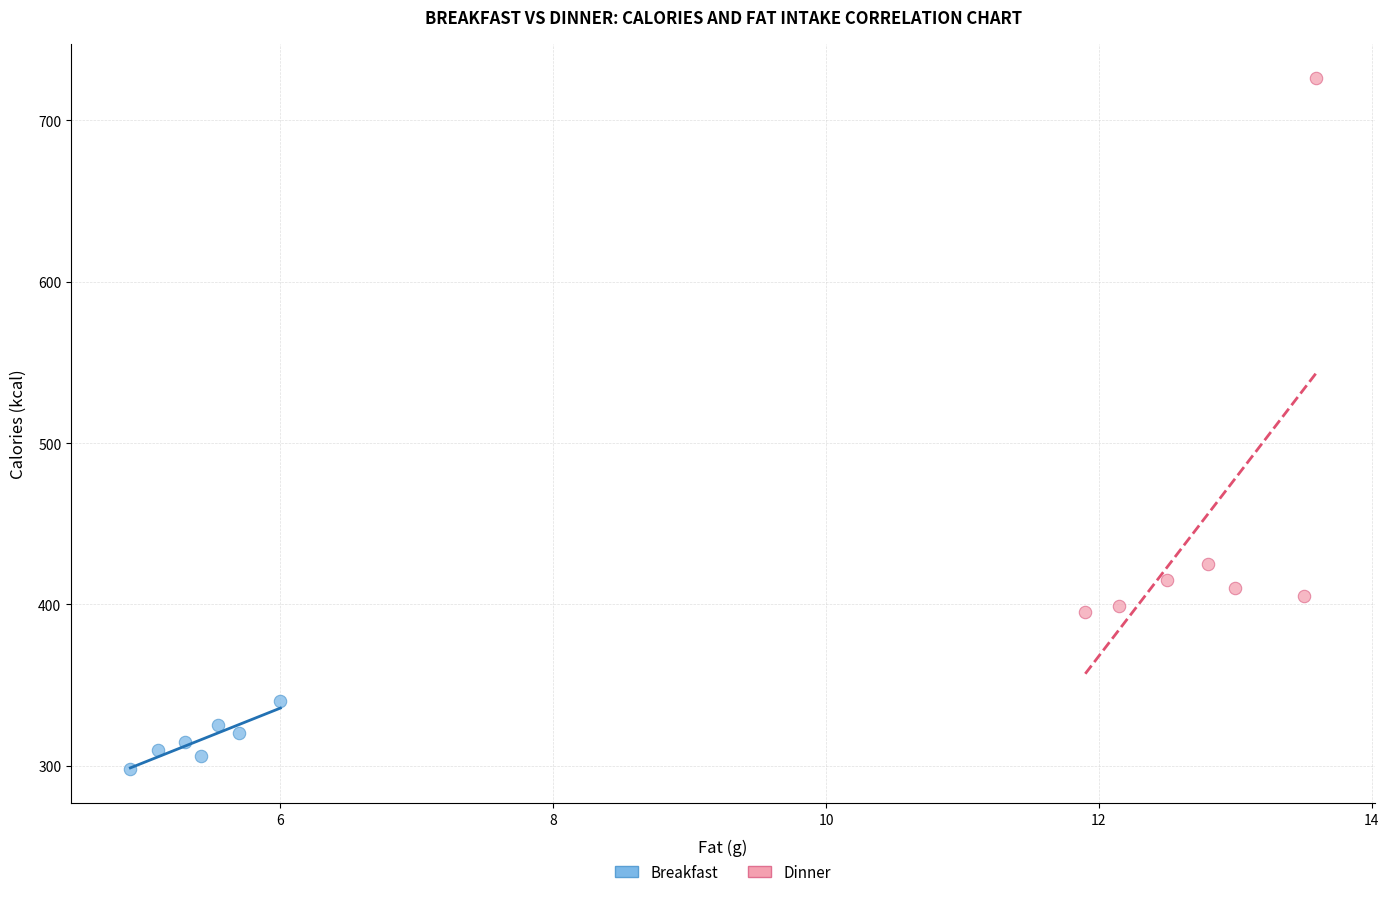

What are all the series names shown in the legend?

Breakfast, Dinner